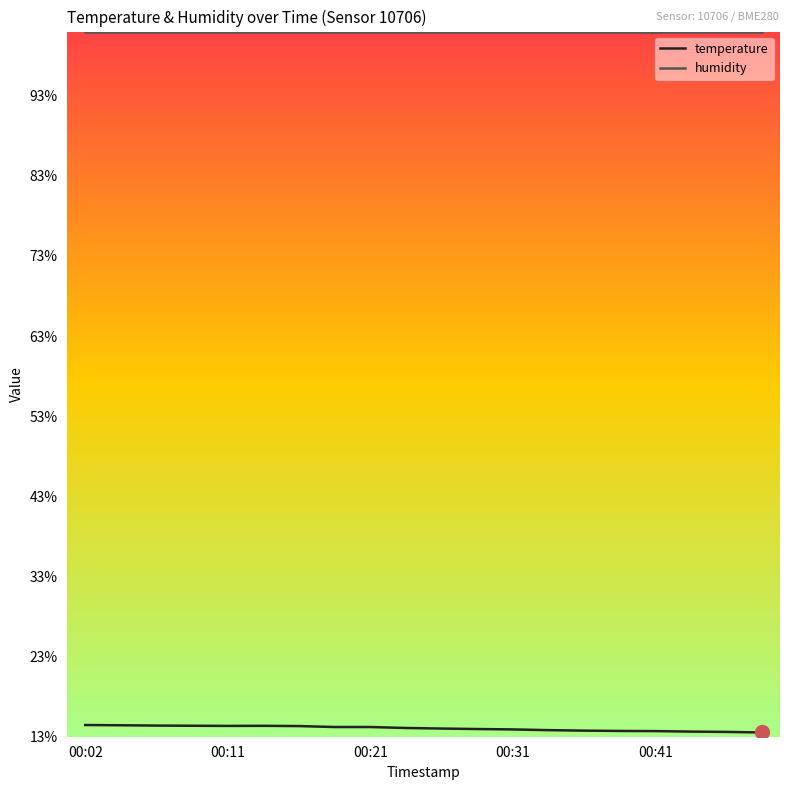

At 00:21, list the series in order from largest to smallest.

humidity, temperature